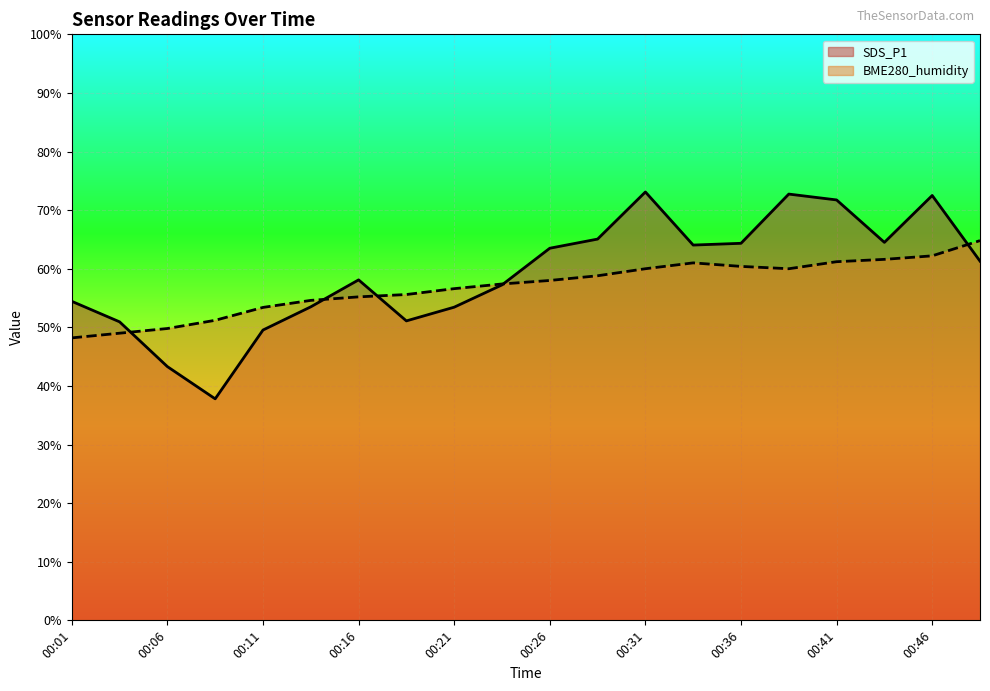

What is the approximate value of BME280_humidity at 00:21?

56.6